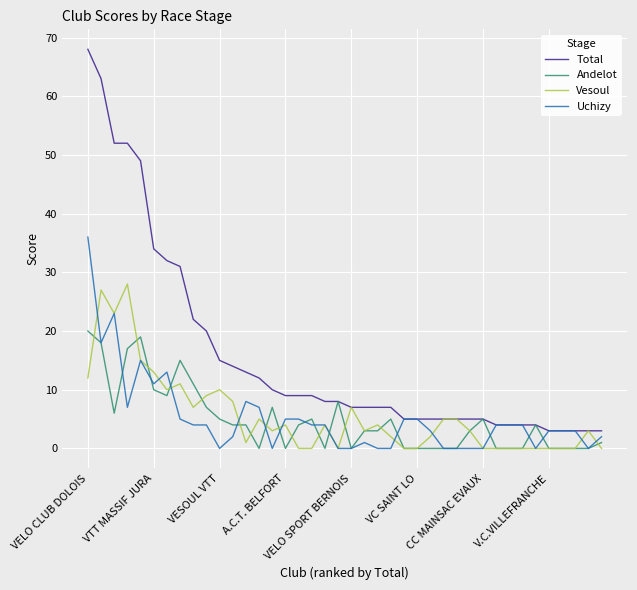

Which series has the largest total across all categories?

Total